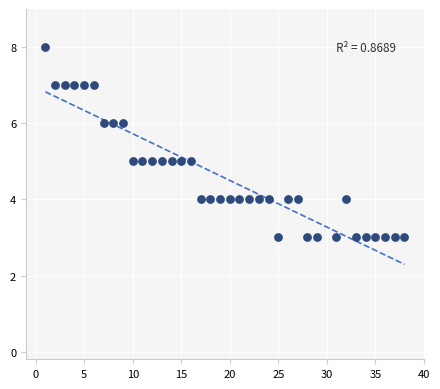

What is the range of X values (max minus min)?

37